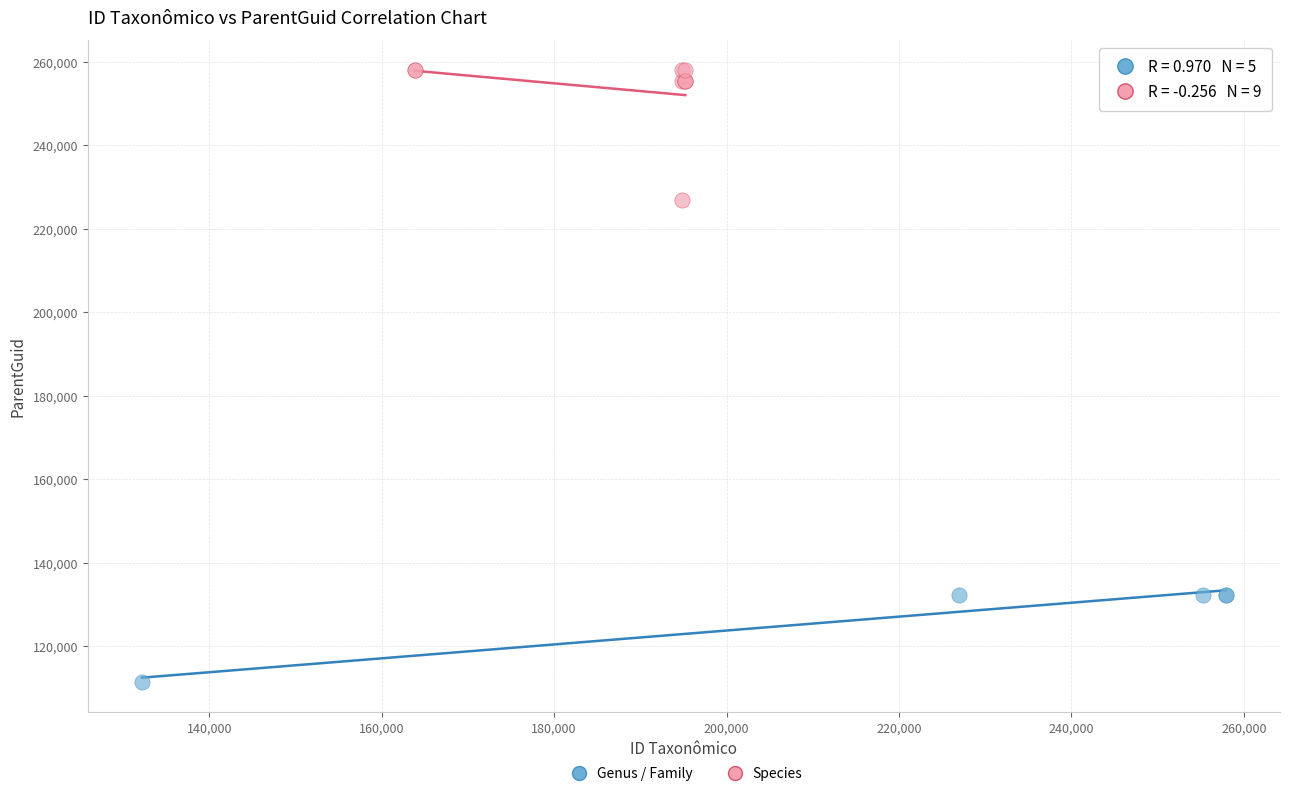

Which series contains the lowest Y value?

Genus / Family